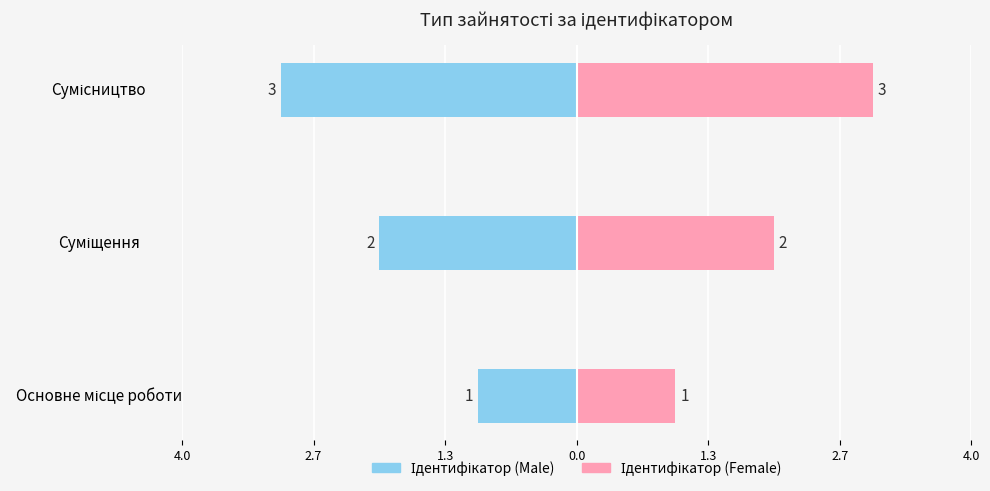

What position from the right is Сумісництво?

1